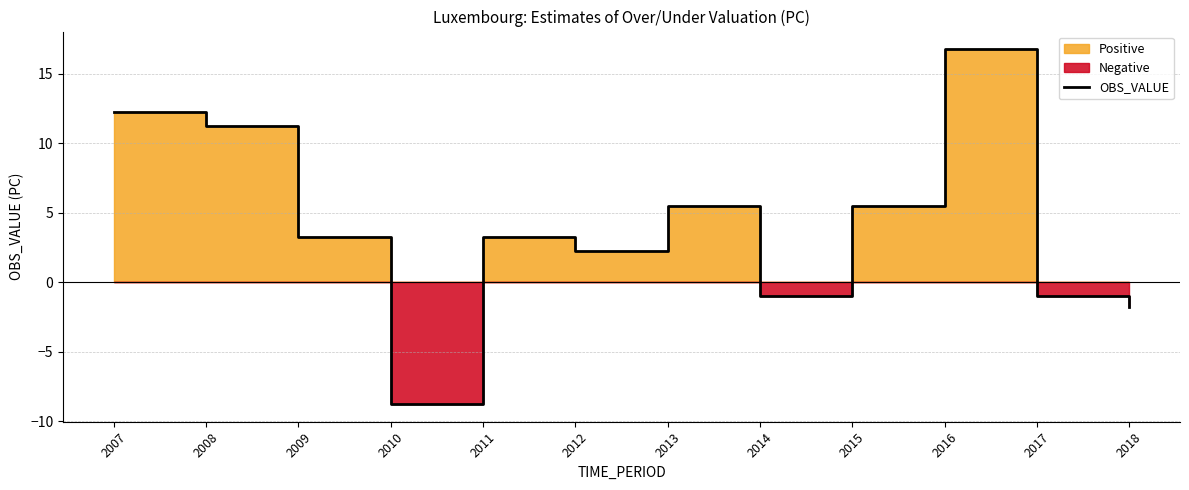

Count the number of values greater than 3.

7